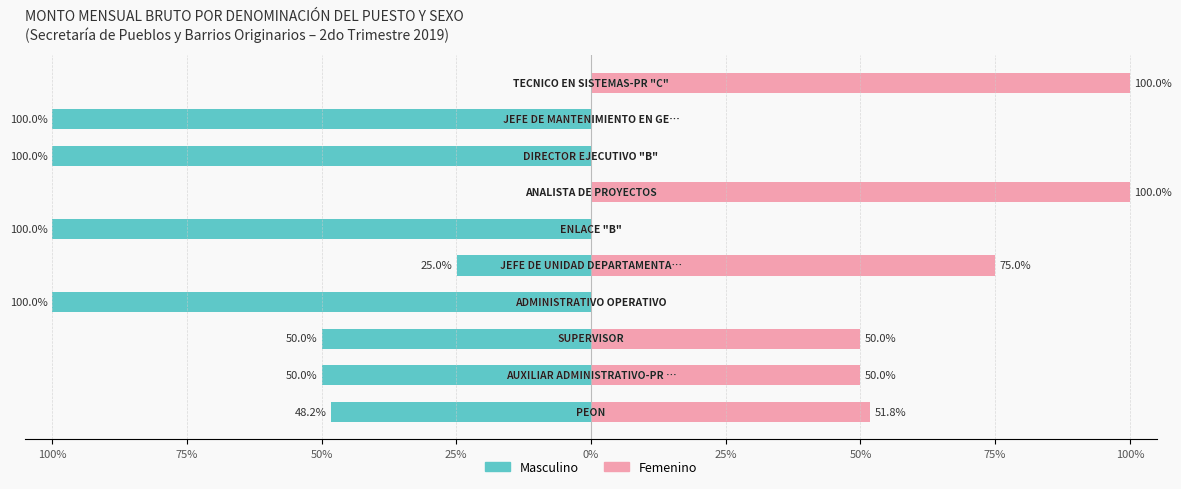

What is the label of the 3rd bar from the right?

75%